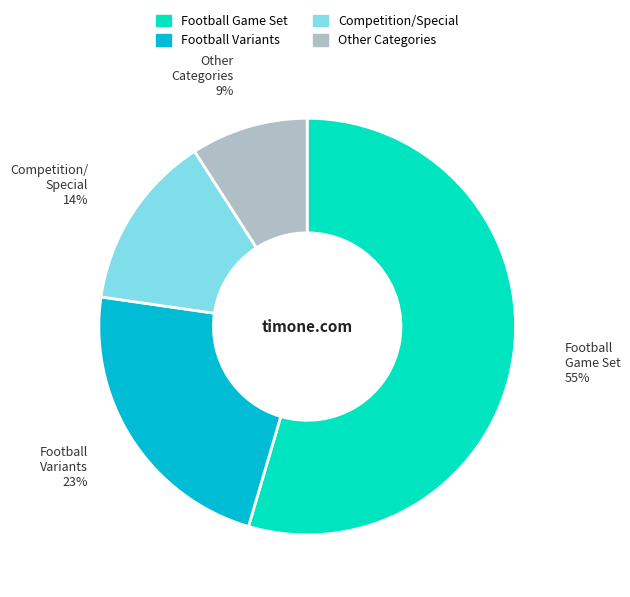

To the nearest percent, what is the average slice percentage?

25%